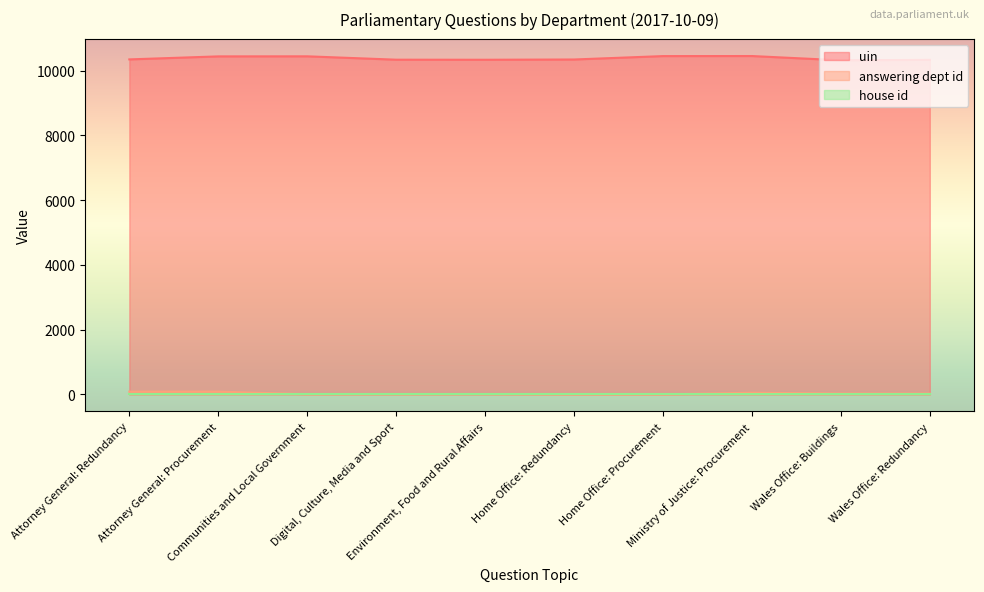

Where does the answering dept id series first go above 28?

Attorney General: Redundancy